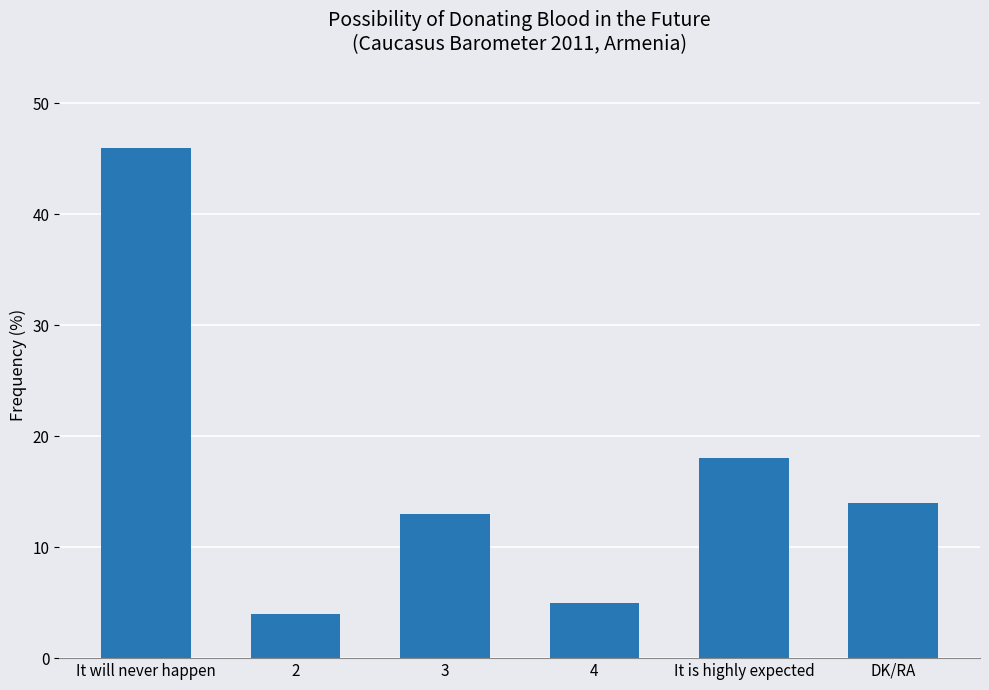

What is the sum of the values at 3 and It will never happen?

59